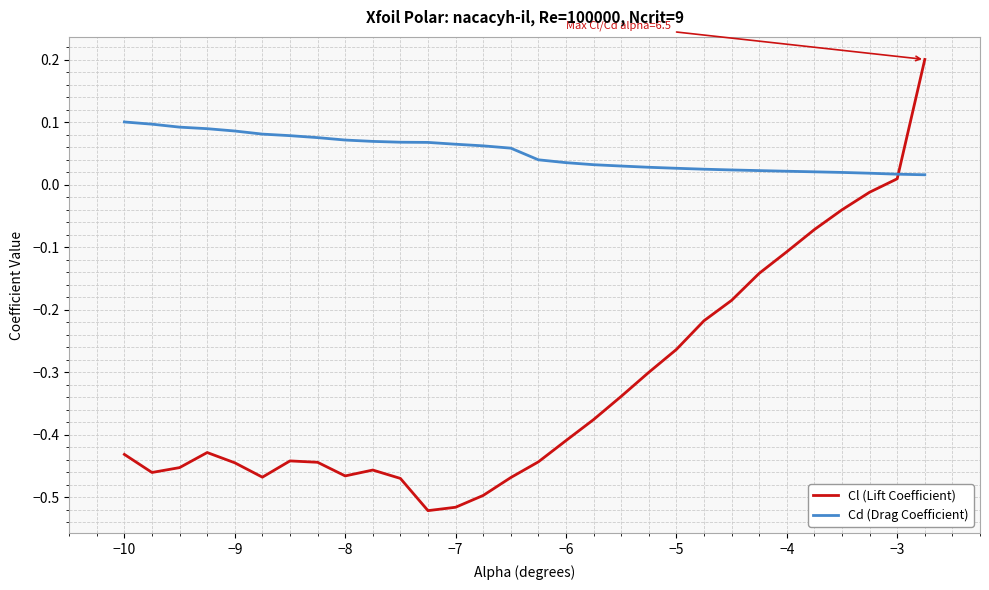

Which series has the largest total across all categories?

Cd (Drag Coefficient)